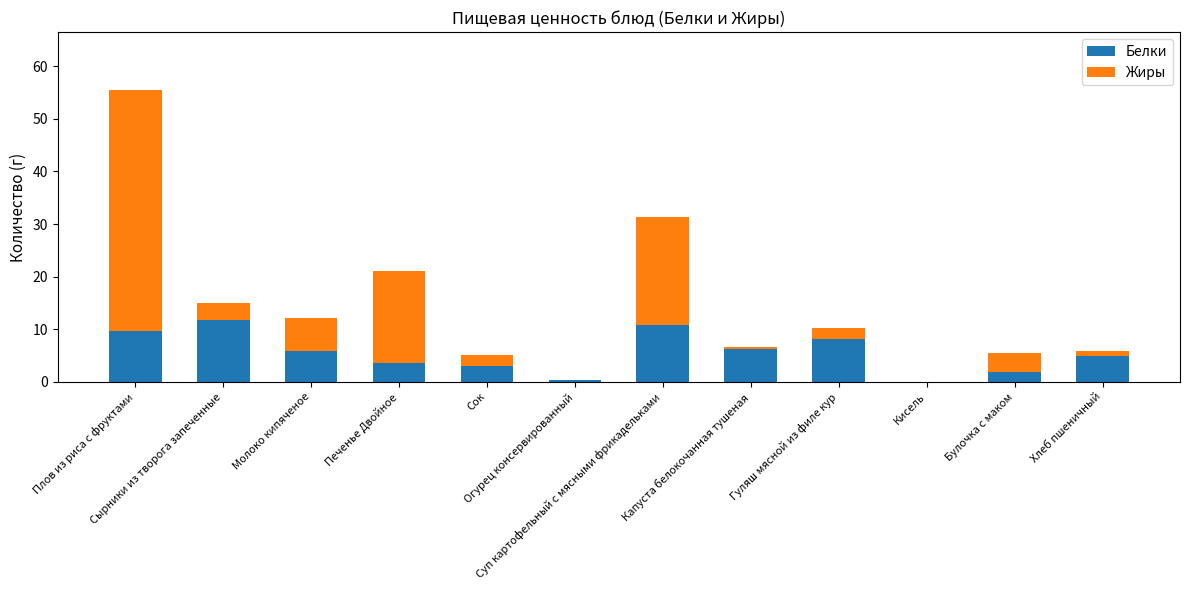

What is the label of the 3rd bar from the right?

Кисель